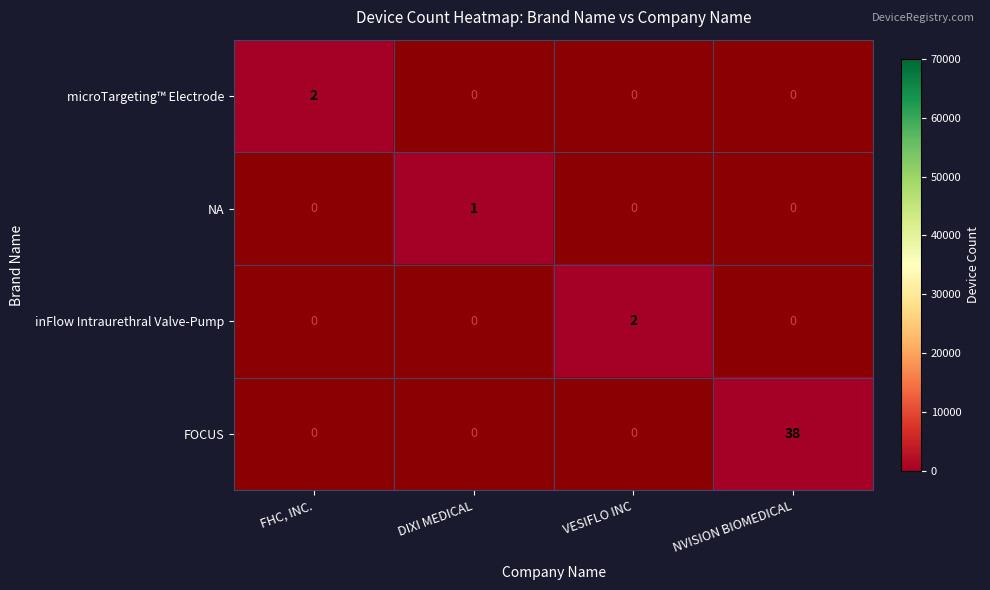

What is the greatest value displayed?

38.0